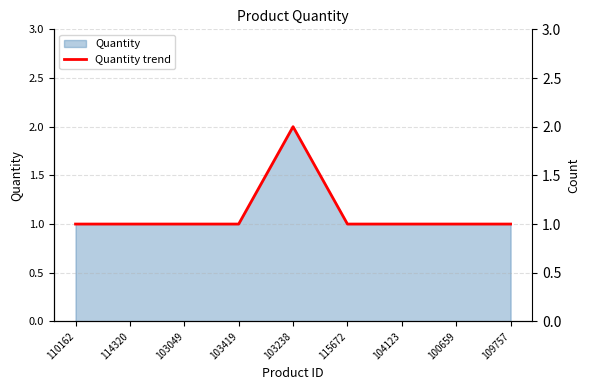

Rank the categories by value from lowest to highest.

110162, 114320, 103049, 103419, 115672, 104123, 100659, 109757, 103238